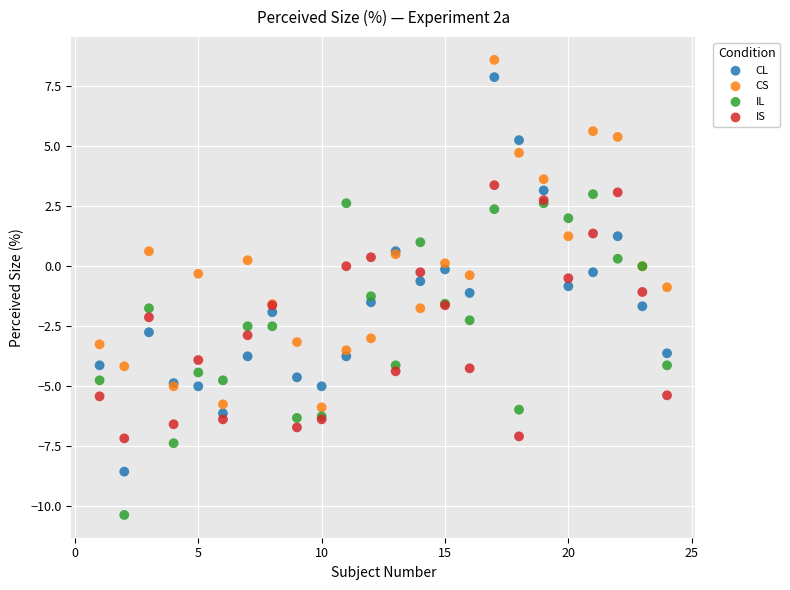

Which series reaches the minimum Y coordinate?

IL